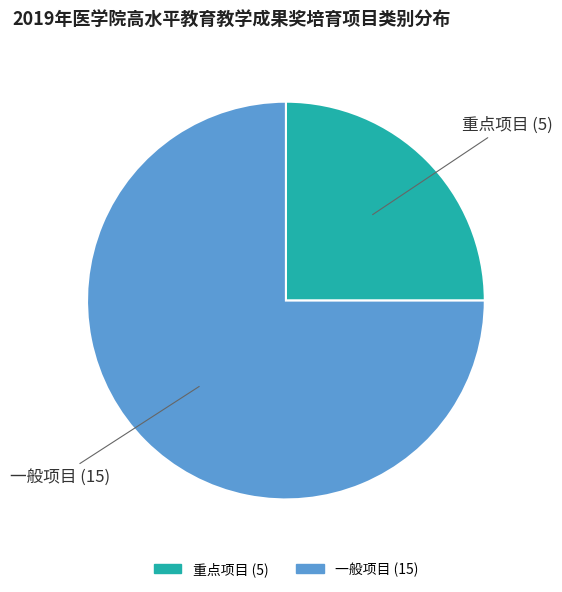

What is the largest slice in the pie chart?

一般项目